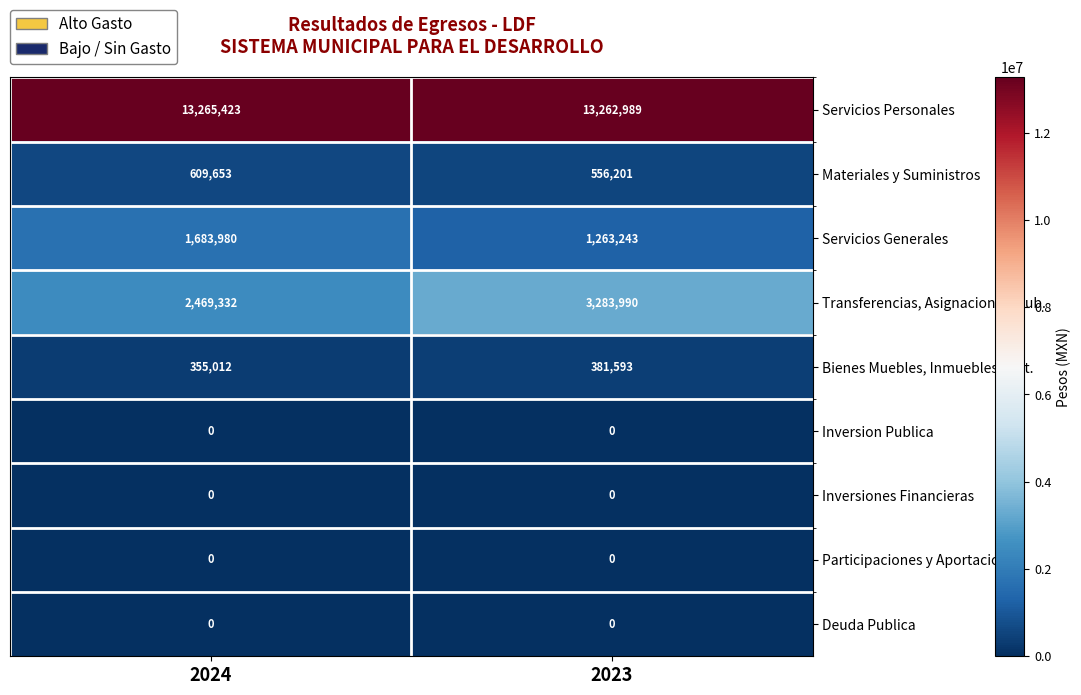

What is the greatest value displayed?

13265423